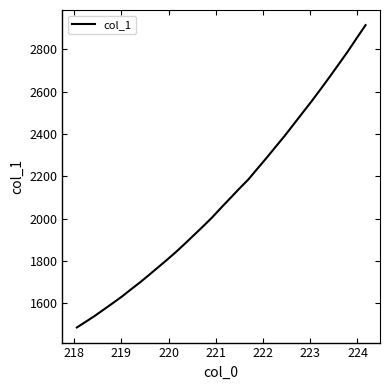

What is the greatest value displayed?

2913.8